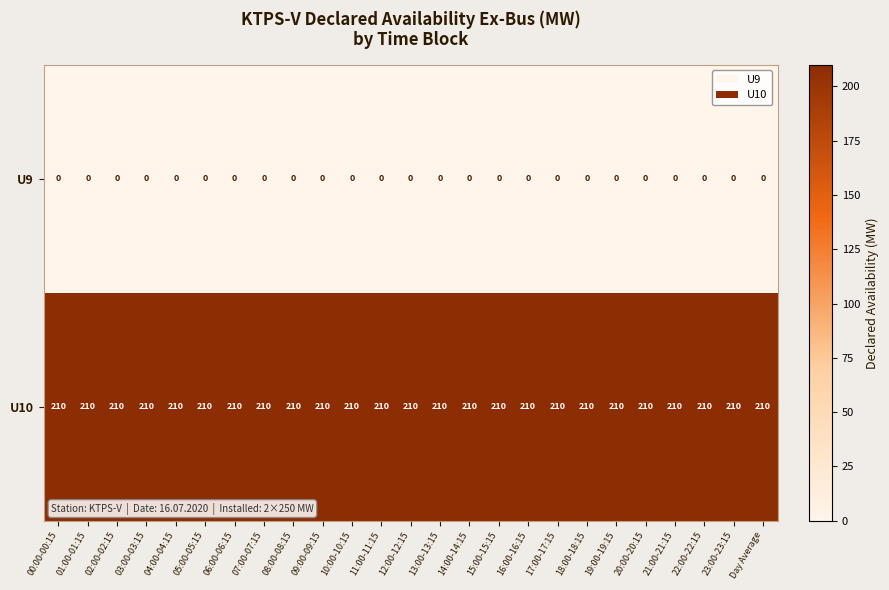

What is the spread (max minus min) of values at 03:00-03:15?

210